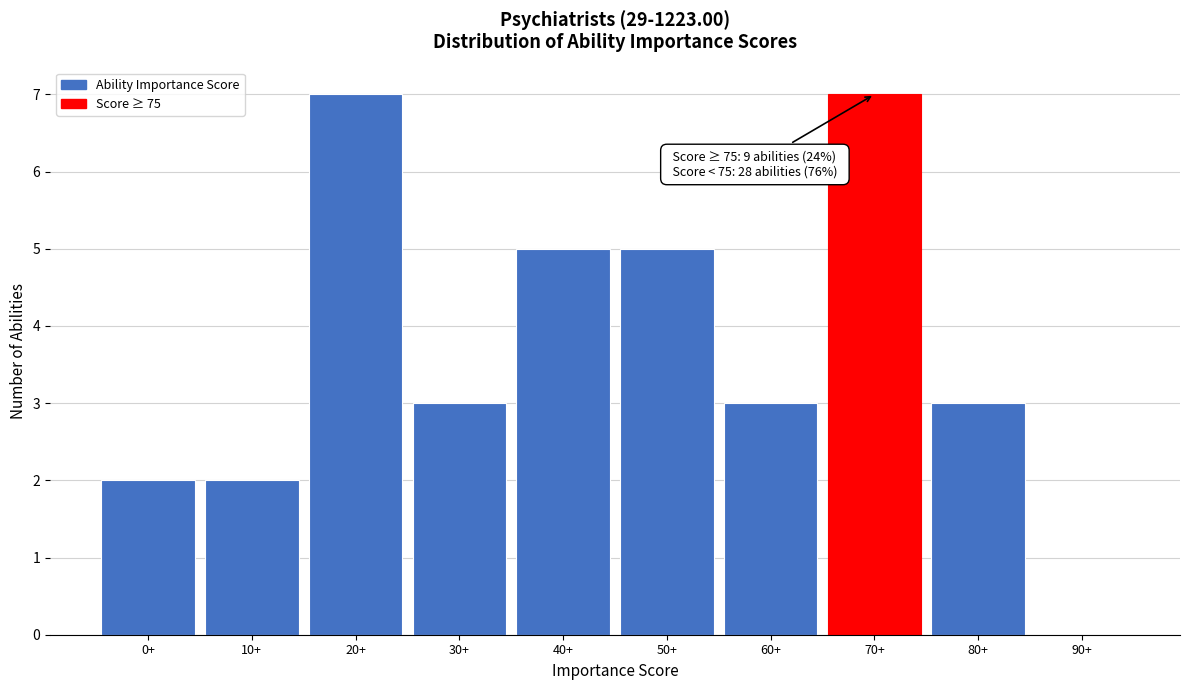

Reading left to right, extract all data points from this chart.

0+=2	10+=2	20+=7	30+=3	40+=5	50+=5	60+=3	70+=7	80+=3	90+=0